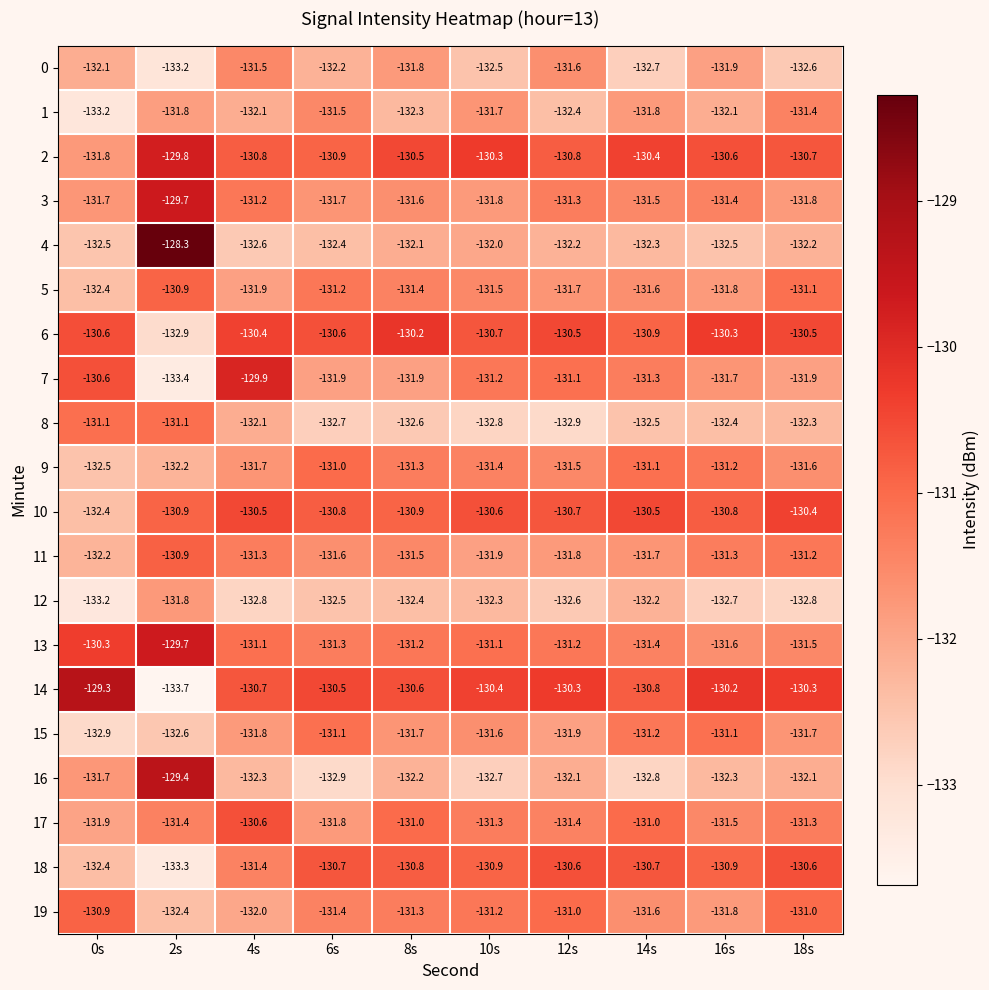

Which category has the lowest value in the 1 series?

0s